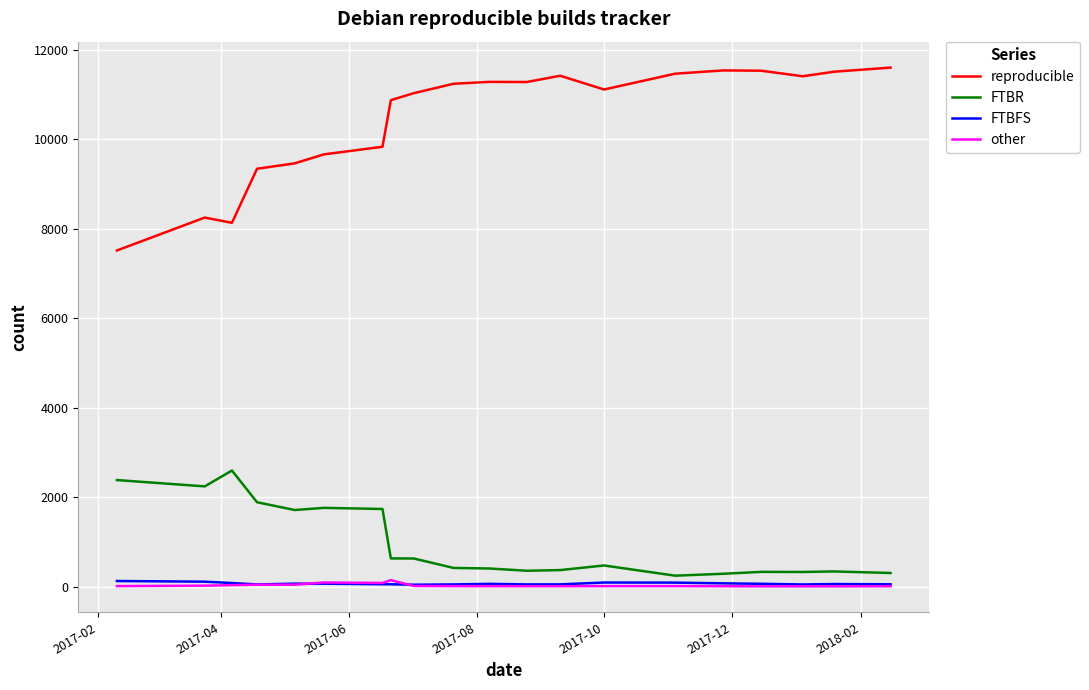

What is the highest value of the FTBFS series?

131